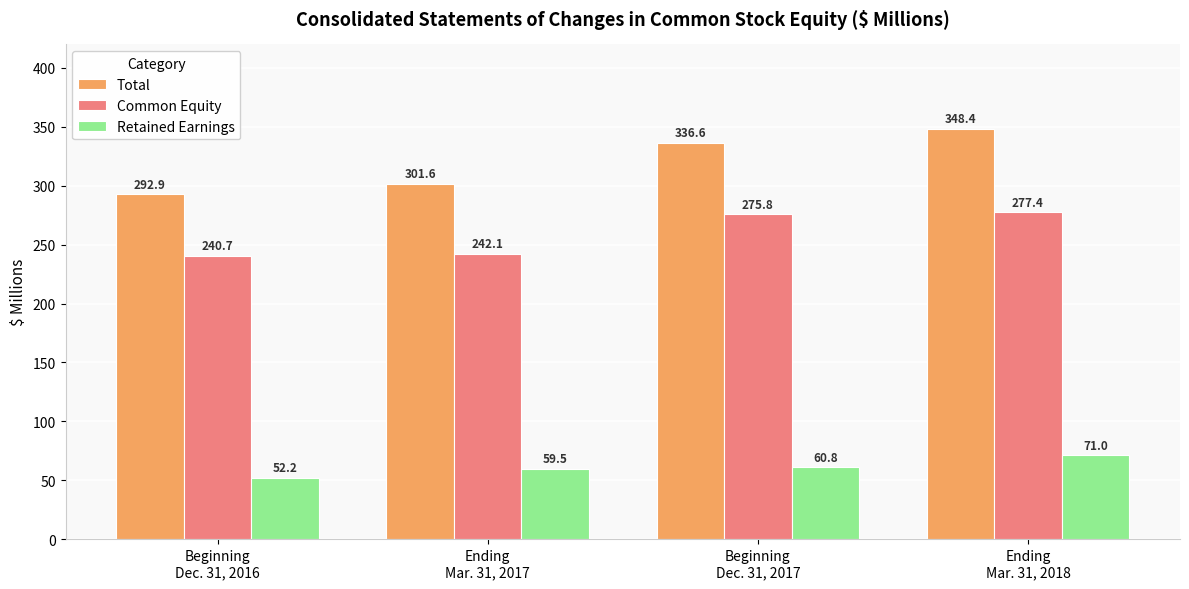

Rank the categories by Common Equity value from highest to lowest.

Ending
Mar. 31, 2018, Beginning
Dec. 31, 2017, Ending
Mar. 31, 2017, Beginning
Dec. 31, 2016